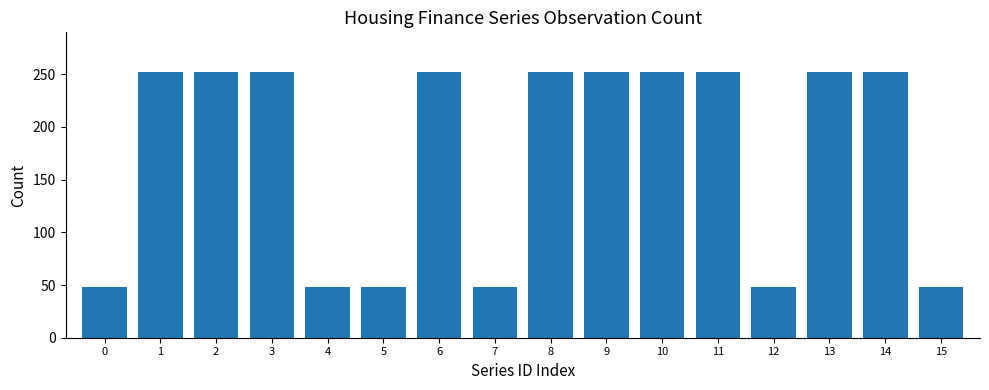

Reading left to right, extract all data points from this chart.

48	252	252	252	48	48	252	48	252	252	252	252	48	252	252	48